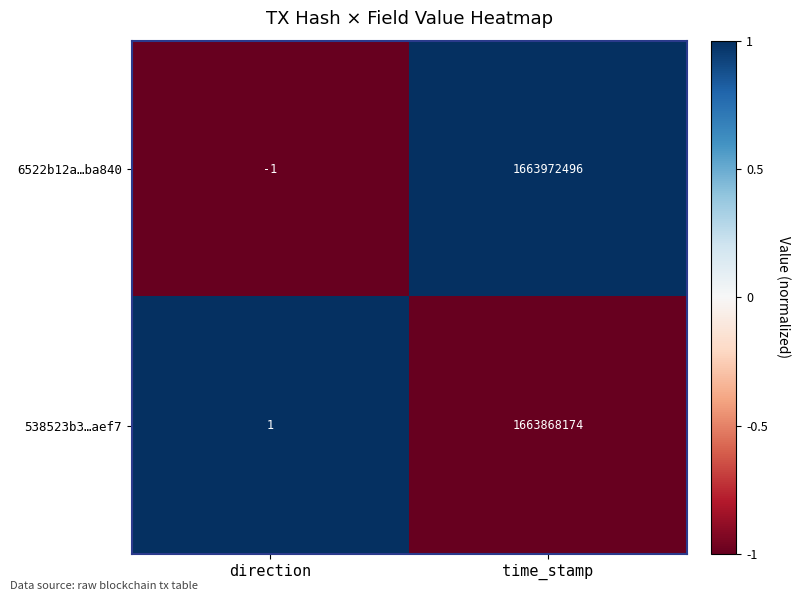

What is the difference between the highest and lowest values at time_stamp?

104322